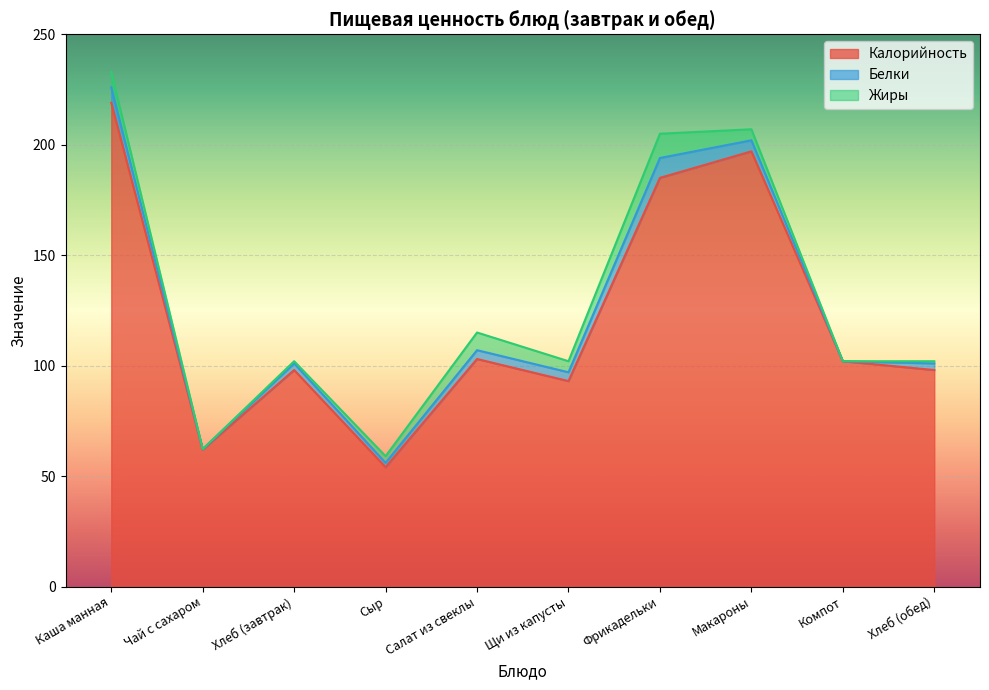

What is the sum of the Жиры values at Компот and Фрикадельки?

11.0